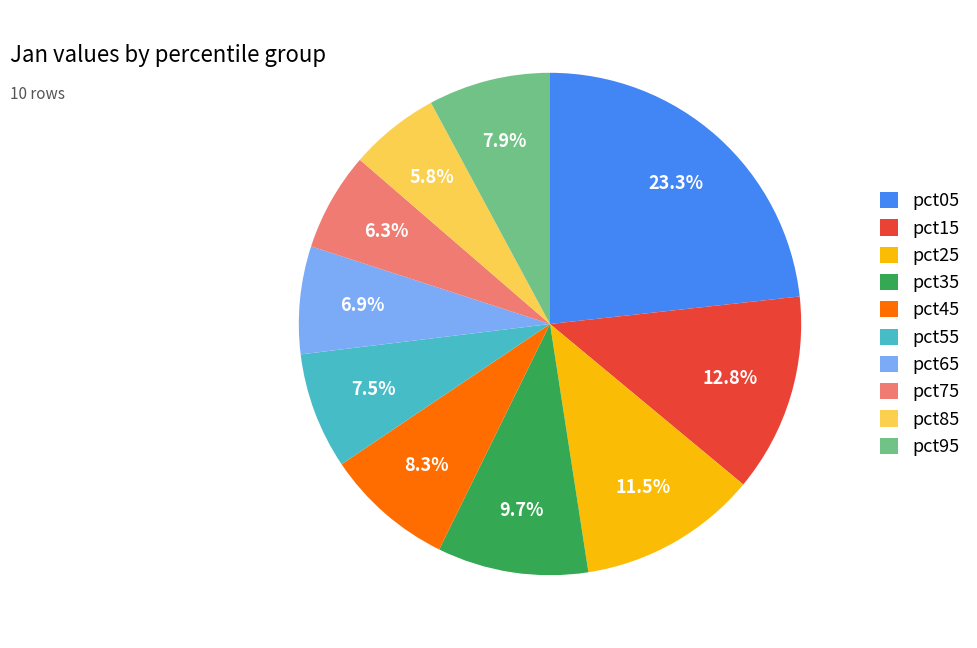

Does pct15 represent more than half of the total?

No